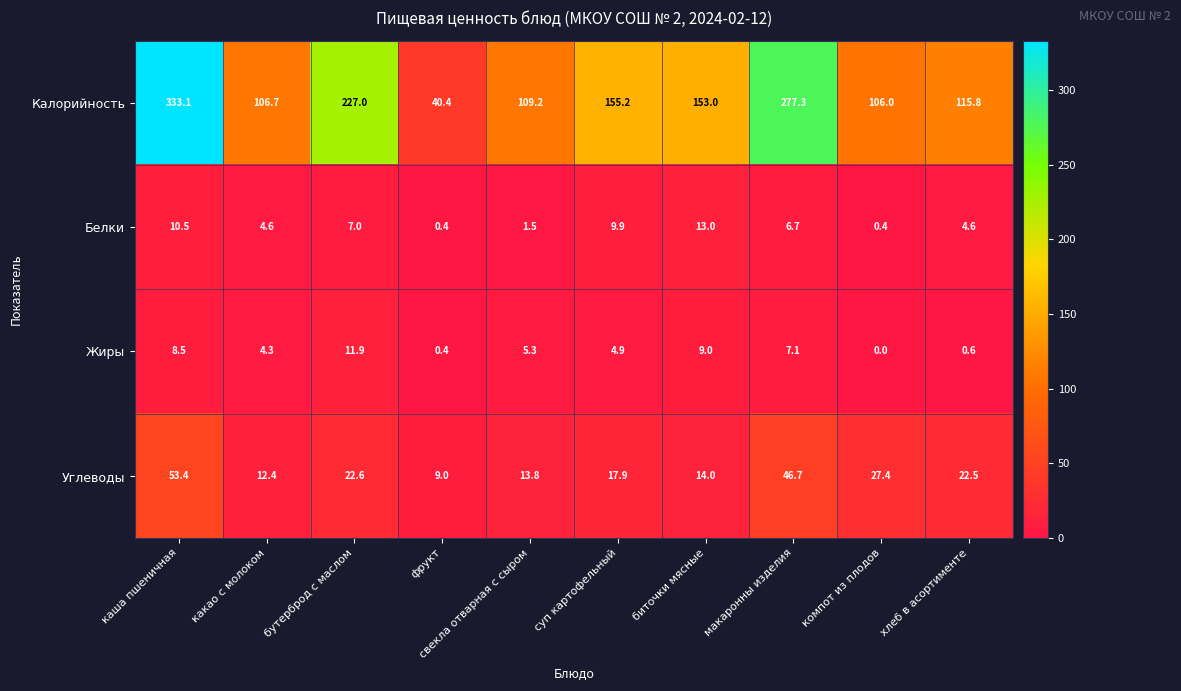

What is the difference between the highest and lowest values at хлеб в асортименте?

115.2